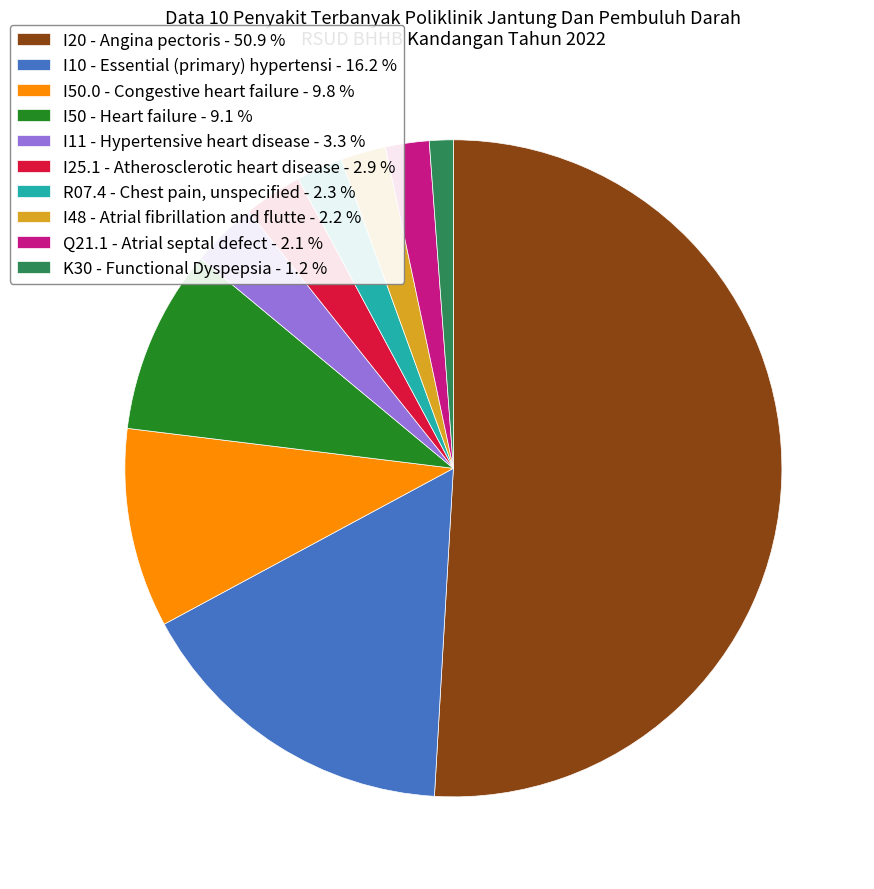

What is the smallest slice in the pie chart?

K30 - Functional Dyspepsia